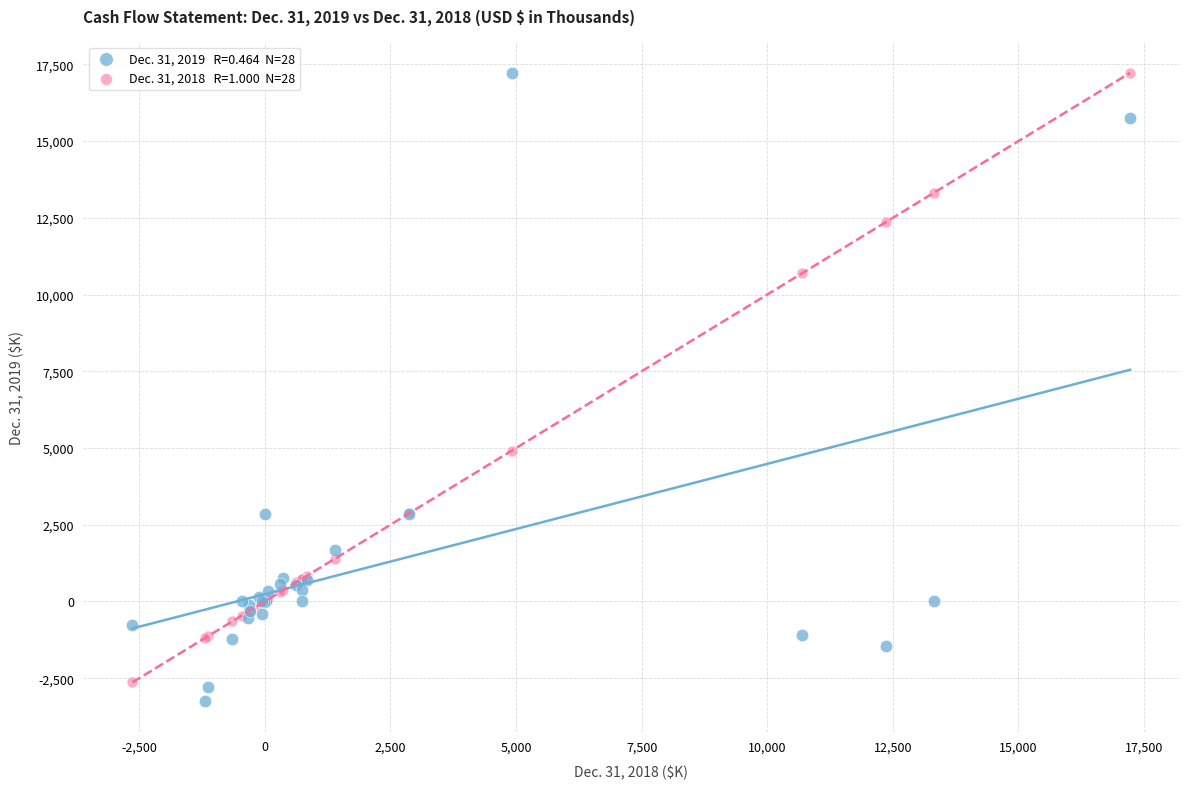

Across all series, what Y value is closest to 6997?

4917